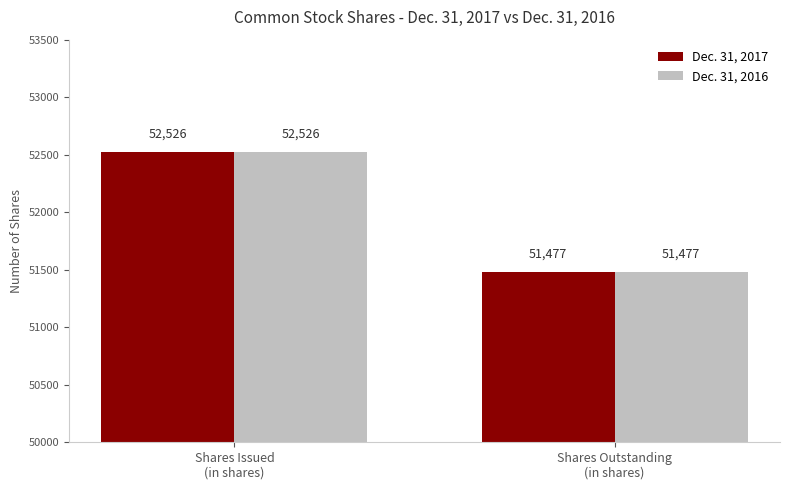

Reading left to right, transcribe all the data shown in this chart.

Dec. 31, 2017: Shares Issued
(in shares)=52526	Shares Outstanding
(in shares)=51477
Dec. 31, 2016: Shares Issued
(in shares)=52526	Shares Outstanding
(in shares)=51477